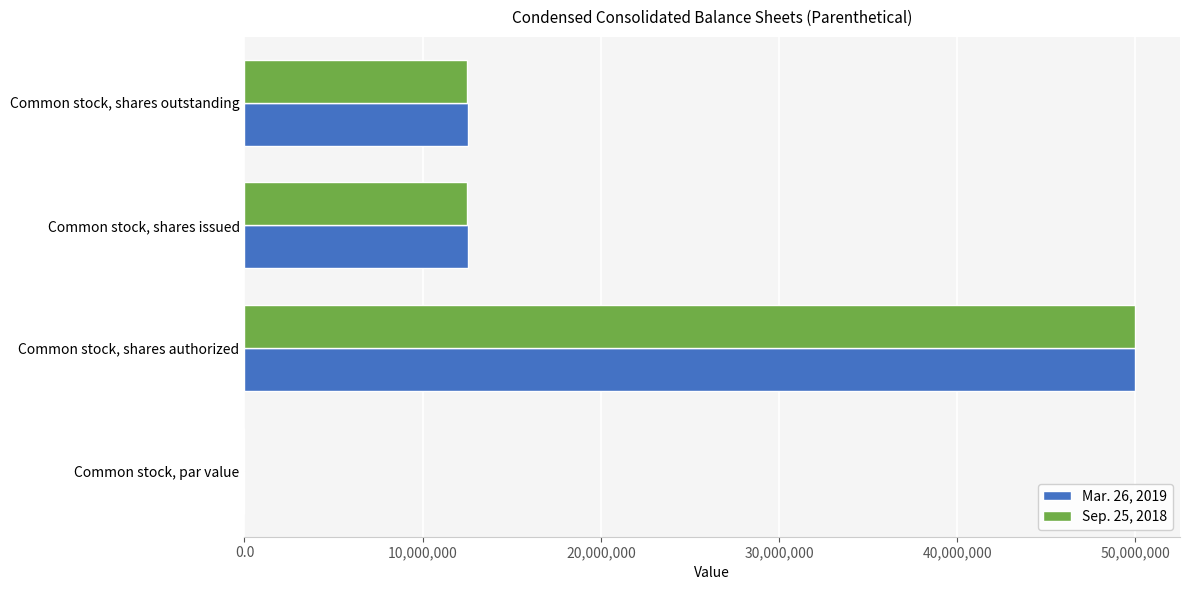

The value of Mar. 26, 2019 at Common stock, shares outstanding is 12522778.0. True or false?

True